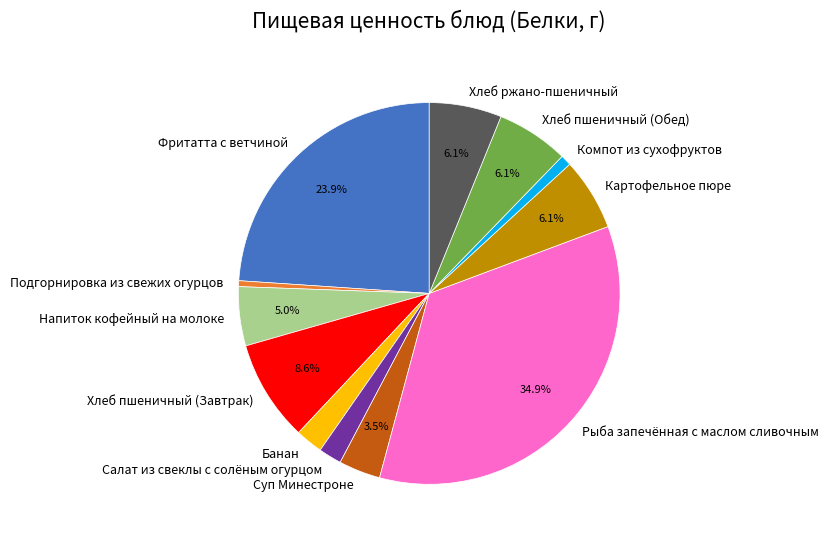

Is there any slice that represents more than half of the pie?

No